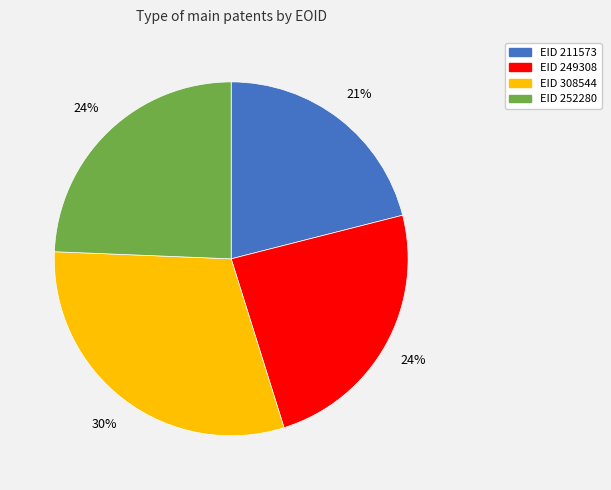

Do EID 308544 and EID 252280 together represent more than half of the pie?

Yes